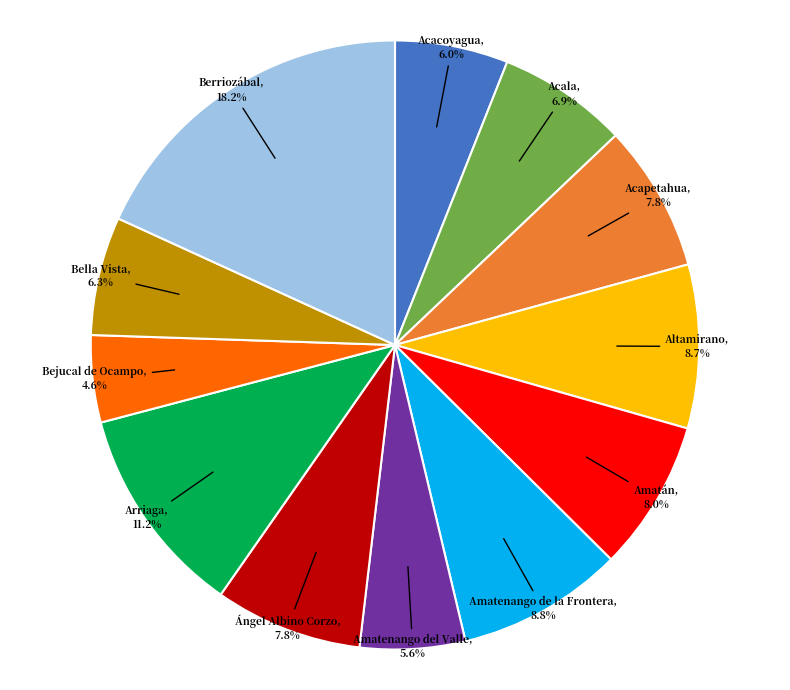

What percentage is the Amatenango del Valle slice, to the nearest percent?

6%